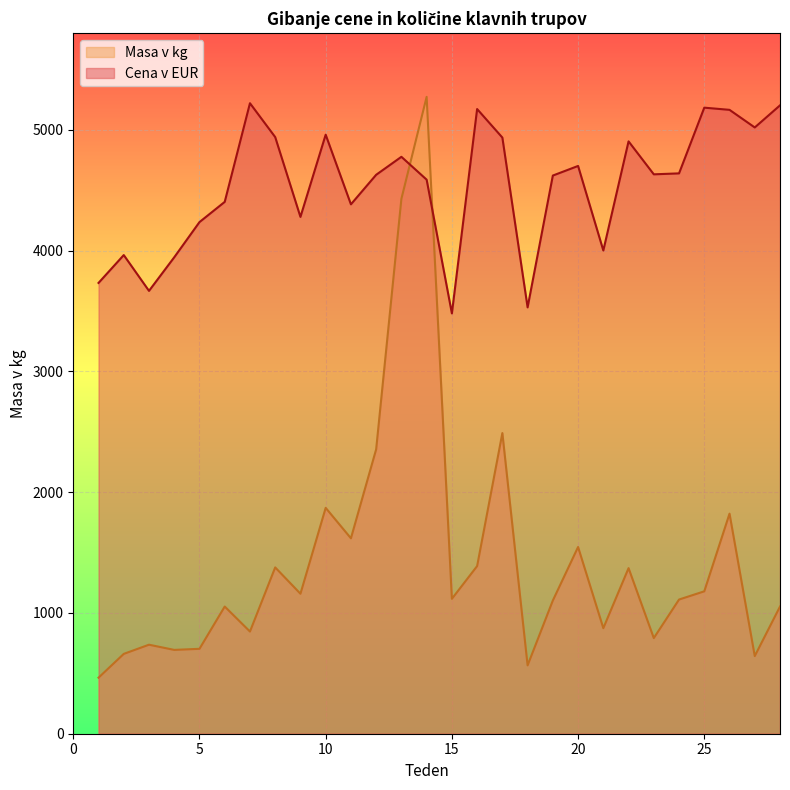

How many interior local peaks does the Cena v EUR series have?

8